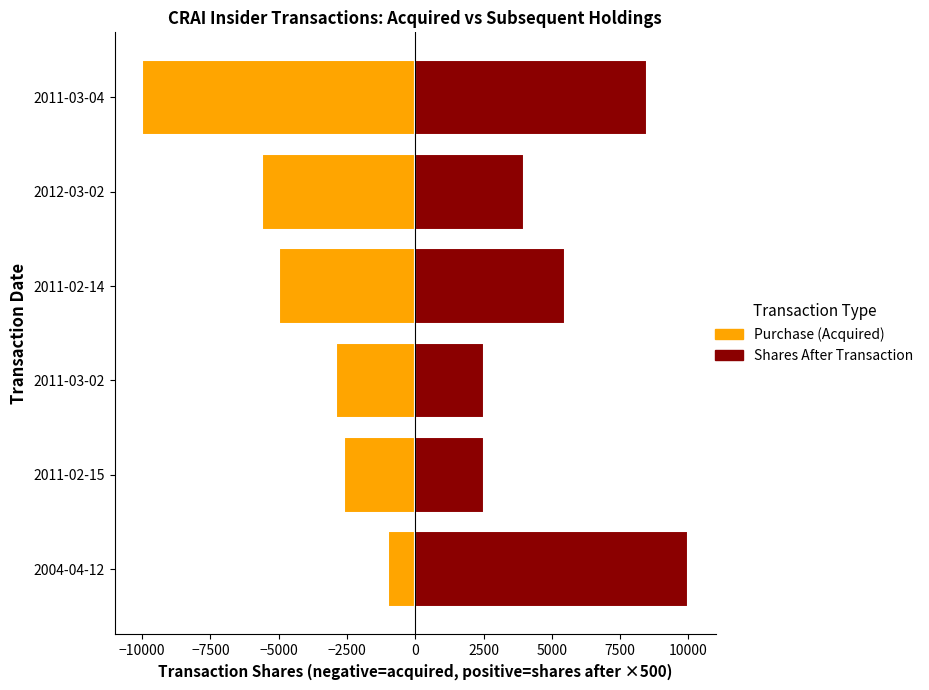

Read the Shares After Transaction (scaled) value at 2012-03-02, to the nearest 100.

4000